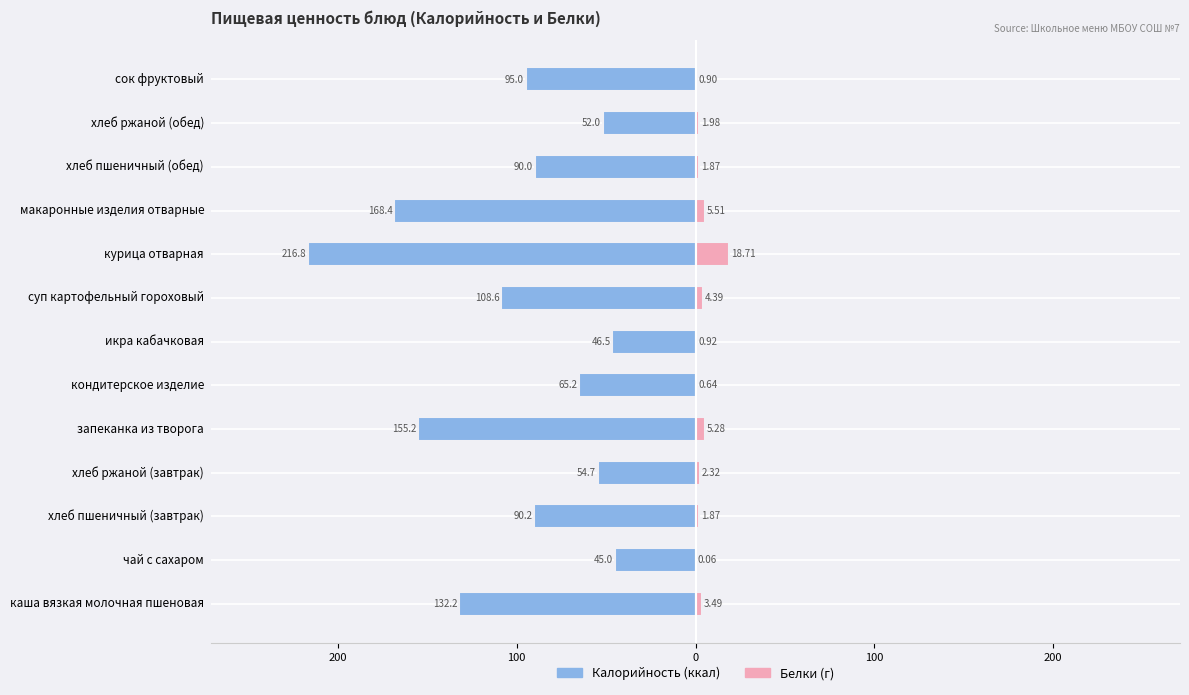

Between чай с сахаром and курица отварная, which is larger?

чай с сахаром